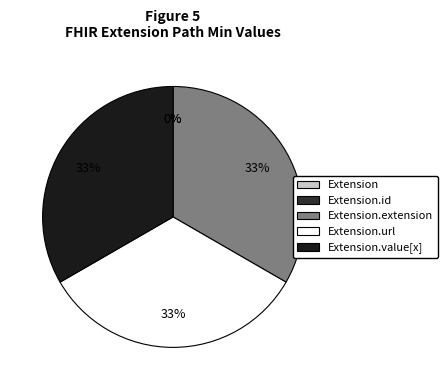

The Extension.id slice represents 0% of the pie. True or false?

True